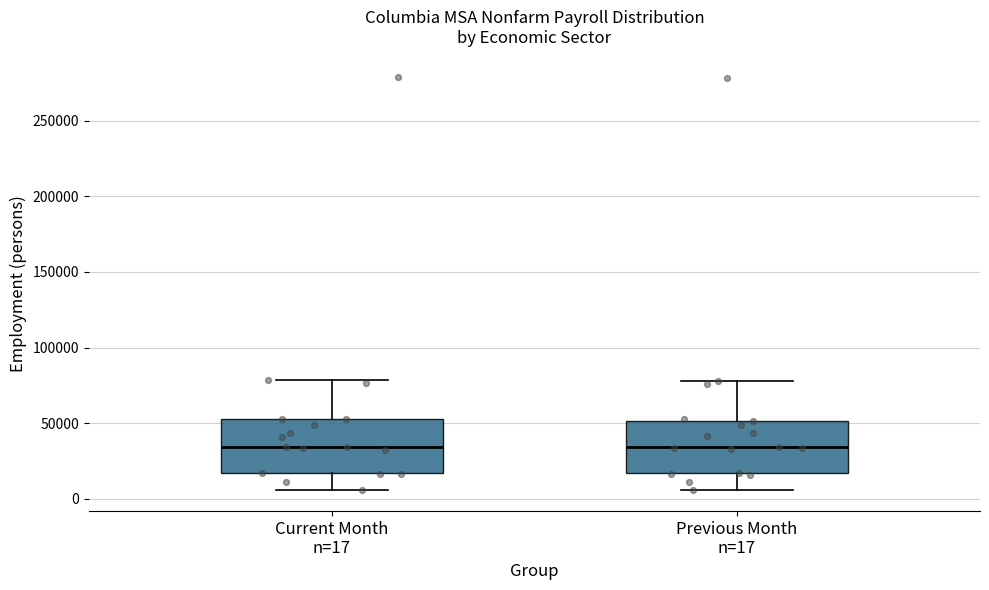

Reading left to right, read every box against the y-axis: the position of its median line, the range the box covers, and the ends of its whiskers. The values are not printed on the chart, so give them approximately, as read against the axis.

Current Month n=17: median 35000, box 15000 to 55000, whiskers 5000 to 80000
Previous Month n=17: median 35000, box 15000 to 50000, whiskers 5000 to 80000